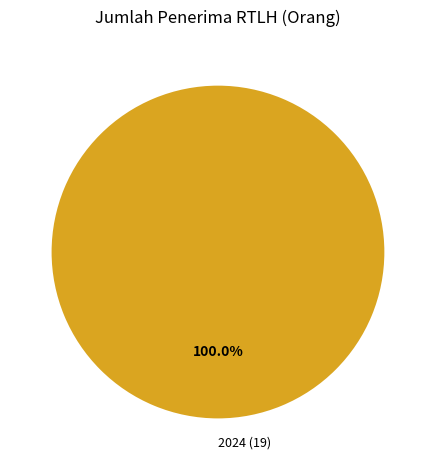

What percentage is the 2024 slice, to the nearest percent?

100%